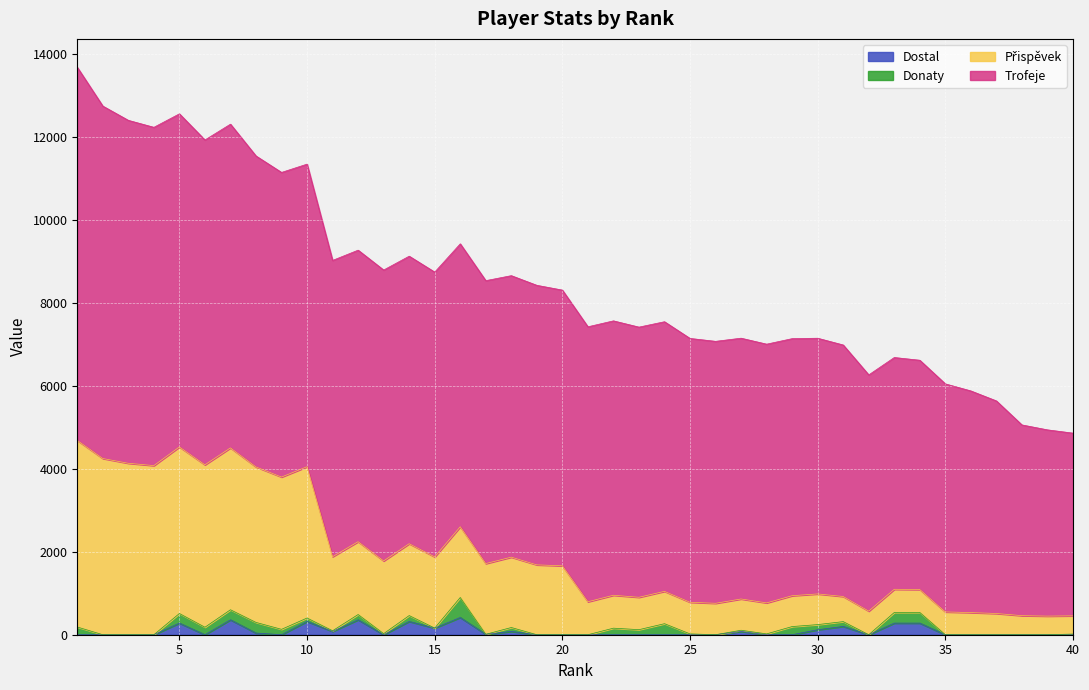

The Dostal series shows 0 at 4. True or false?

True